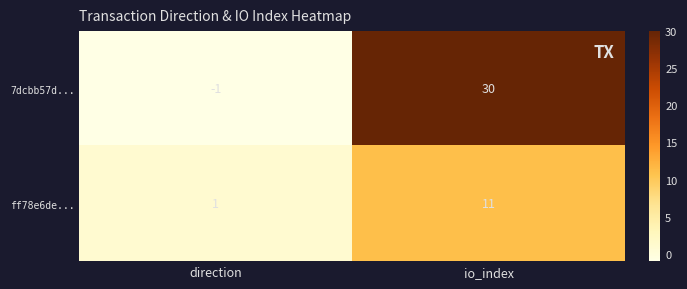

Count the number of data series in this chart.

2